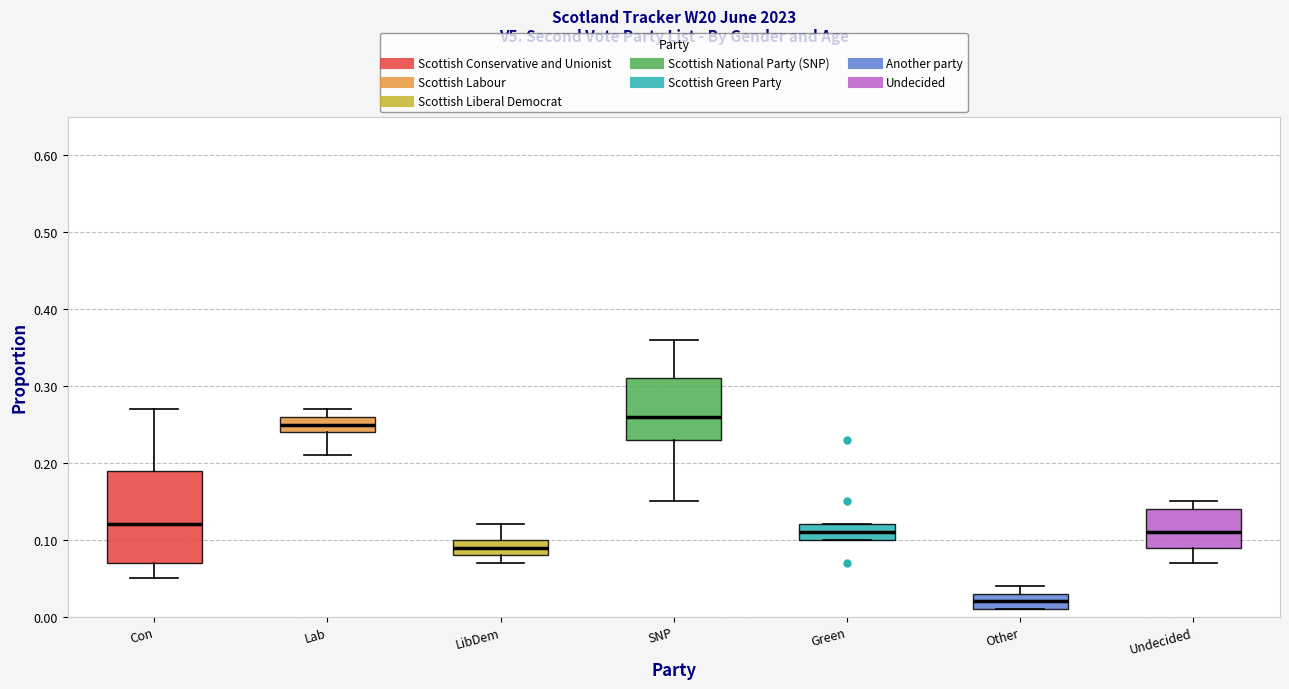

Comparing the boxes themselves (not the whiskers), which one is the tallest?

Con